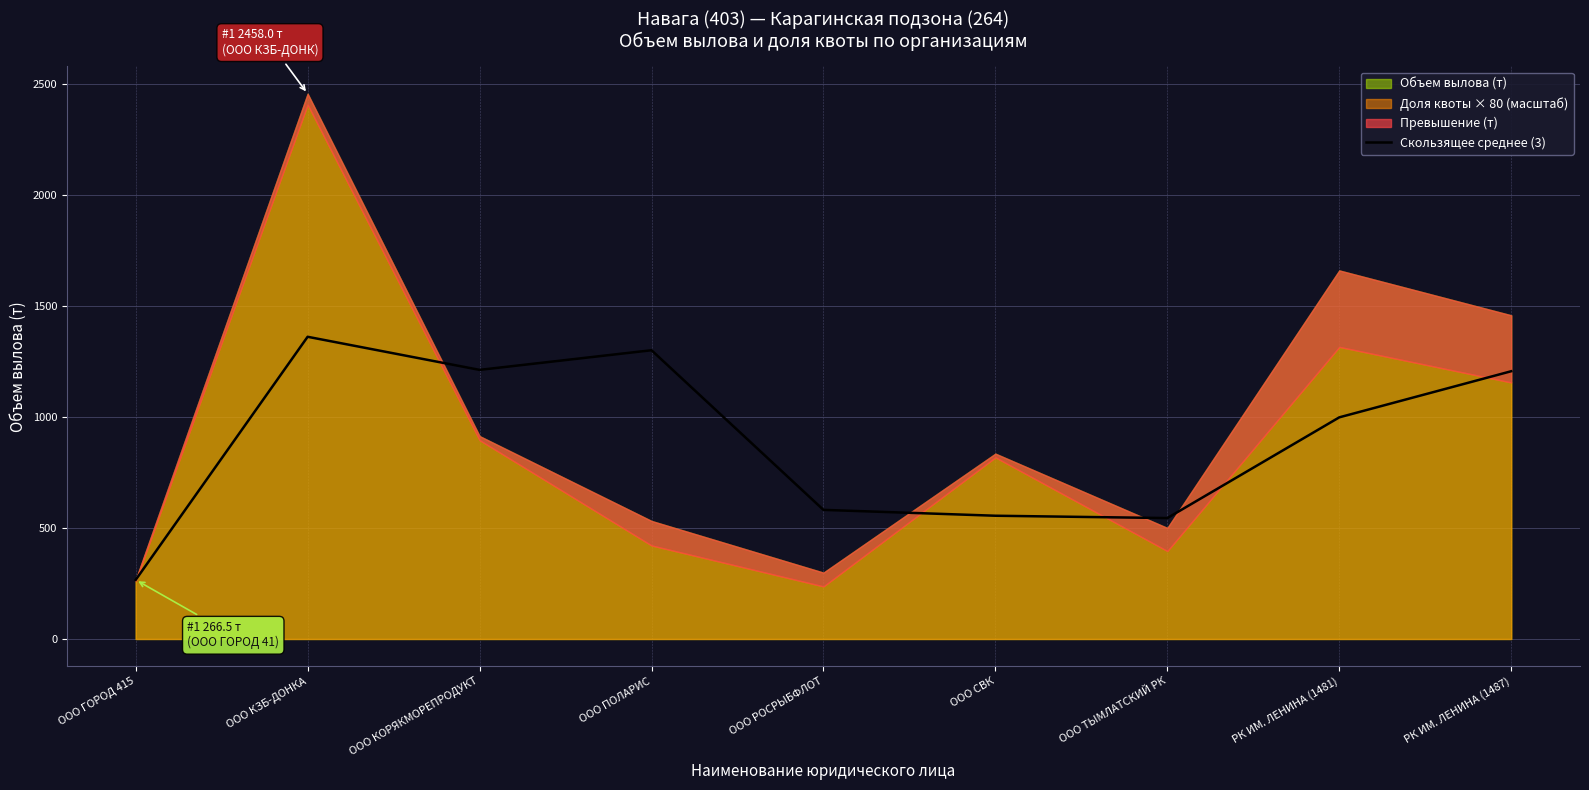

Is it true that the value at ООО КОРЯКМОРЕПРОДУКТ is 1213.0?

True